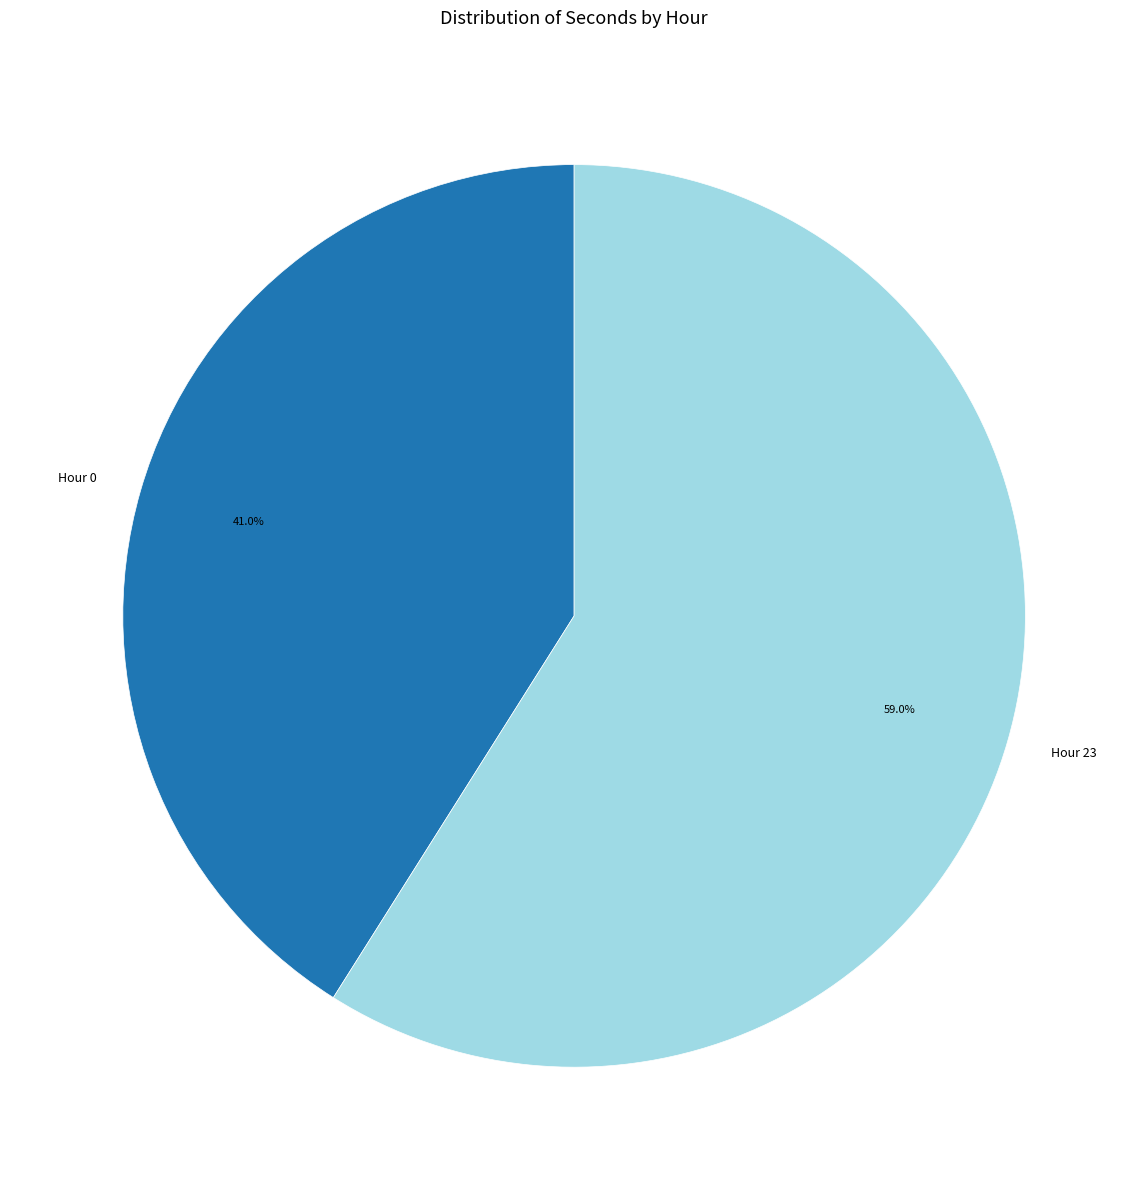

What portion of the pie excludes Hour 23?

41.0%